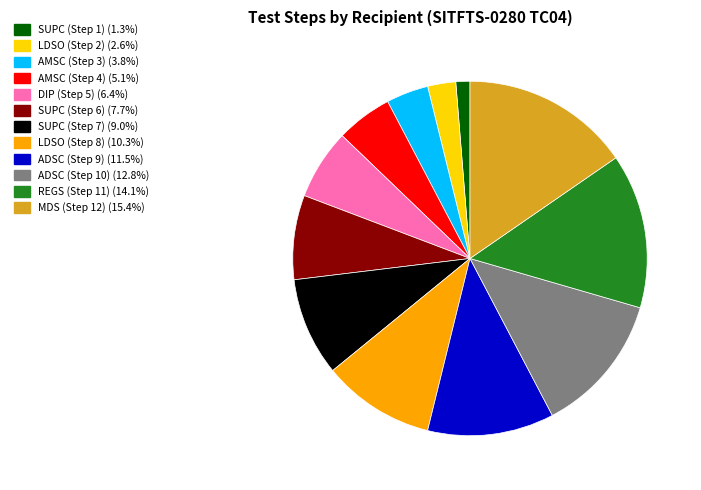

Combined, do MDS (Step 12) and REGS (Step 11) account for over 50%?

No